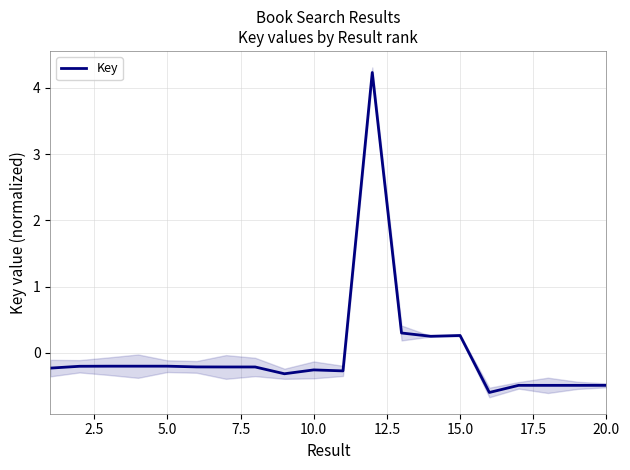

How many values exceed 0?

4